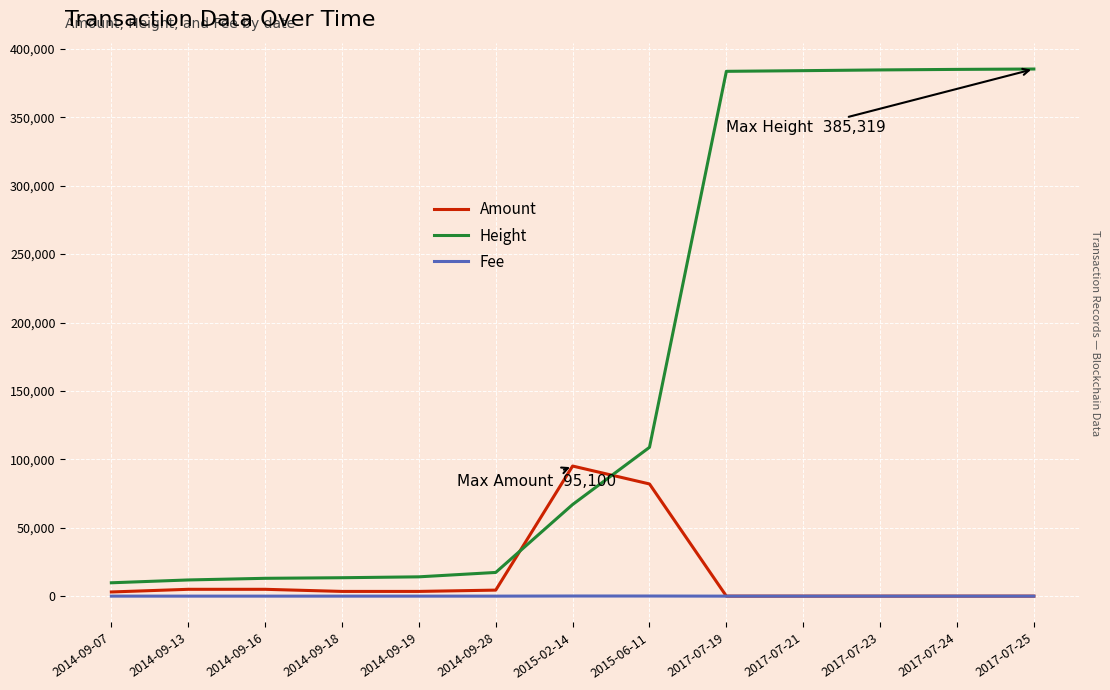

What is the lowest value of the Fee series?

1